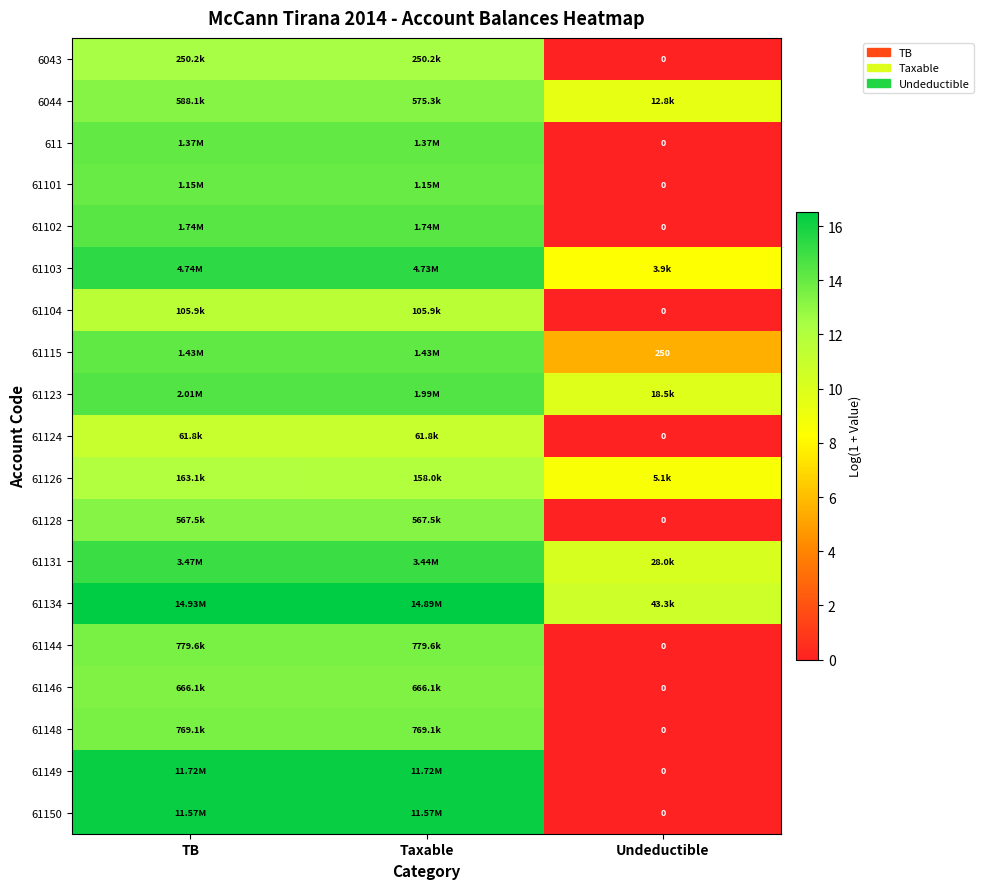

At which category is the sum across all series the highest?

TB